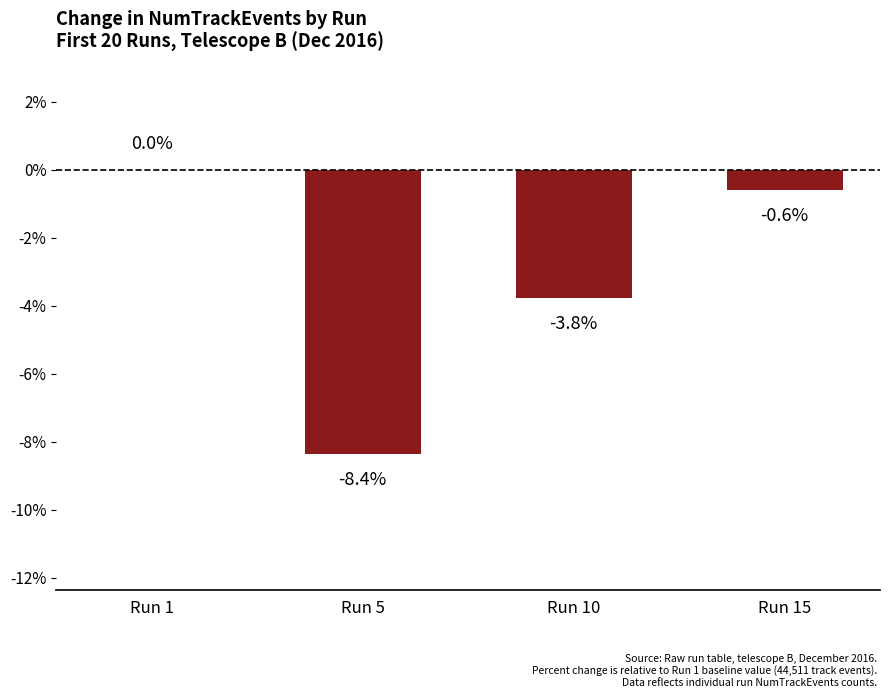

What is the average value?

-3.2